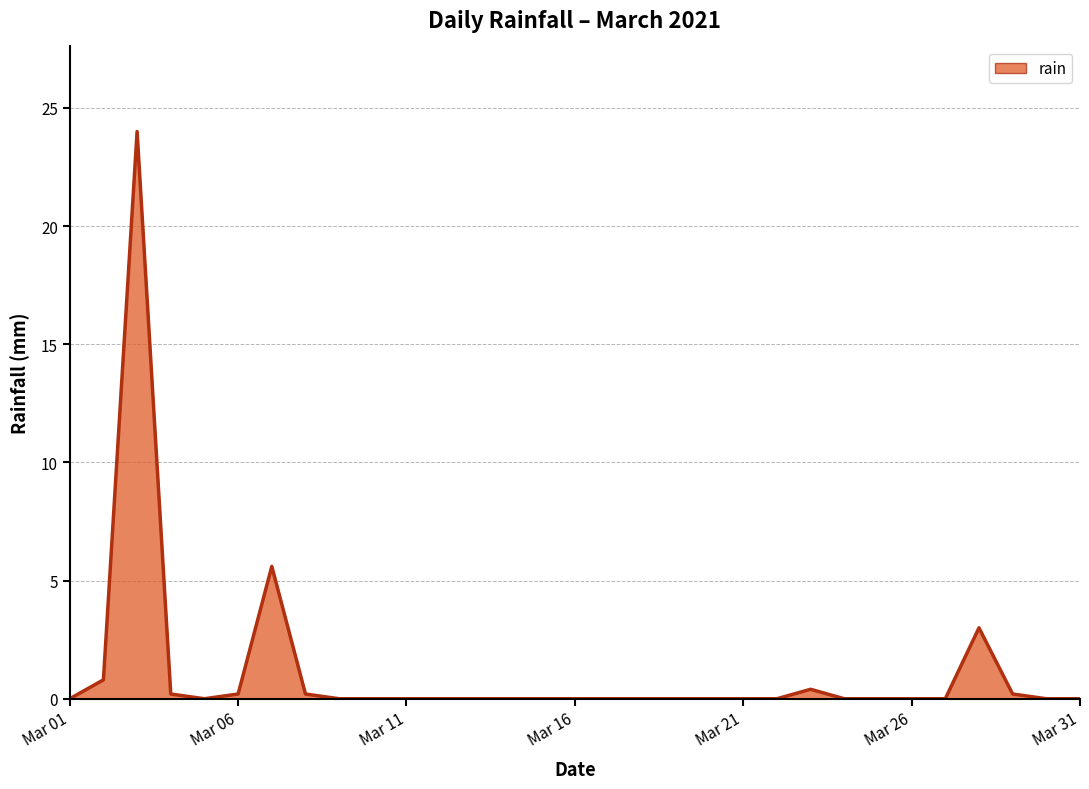

What is the difference between the maximum and minimum values?

24.0